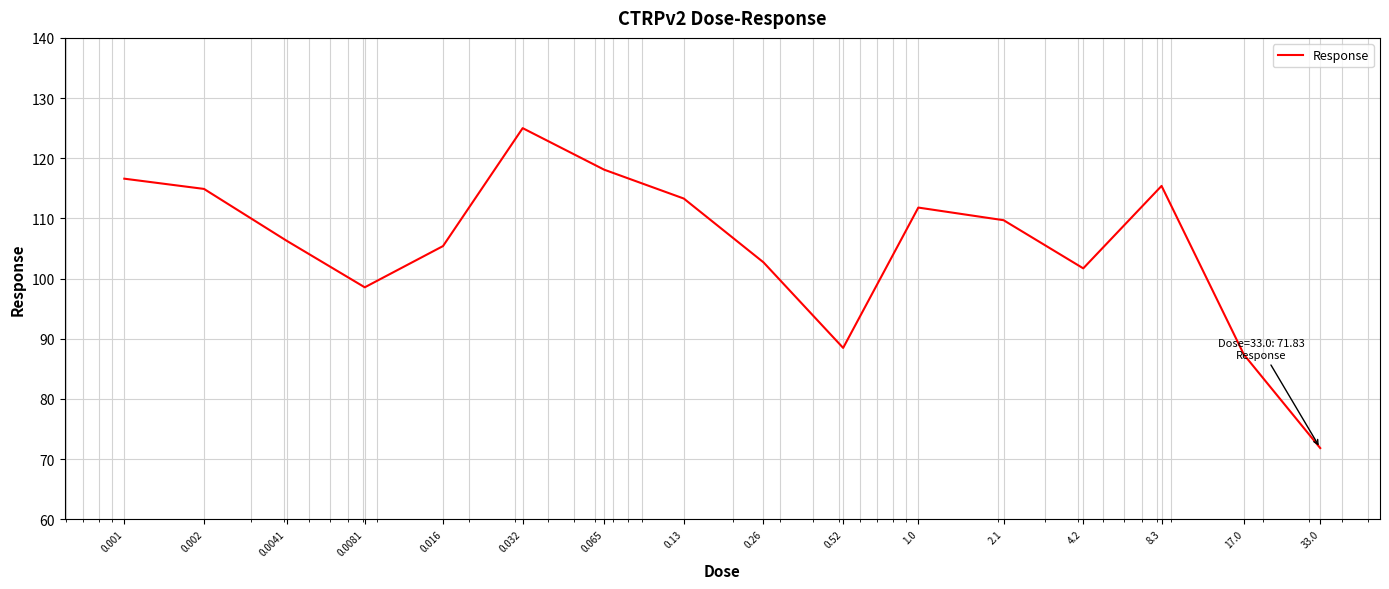

What is the smallest value displayed?

71.8